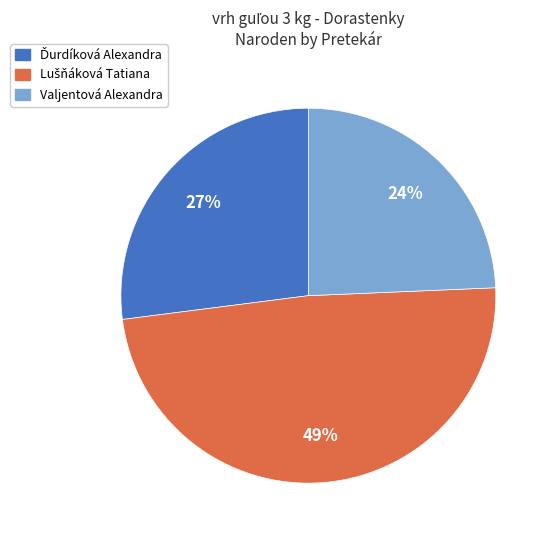

The Valjentová Alexandra slice represents 36% of the pie. True or false?

False